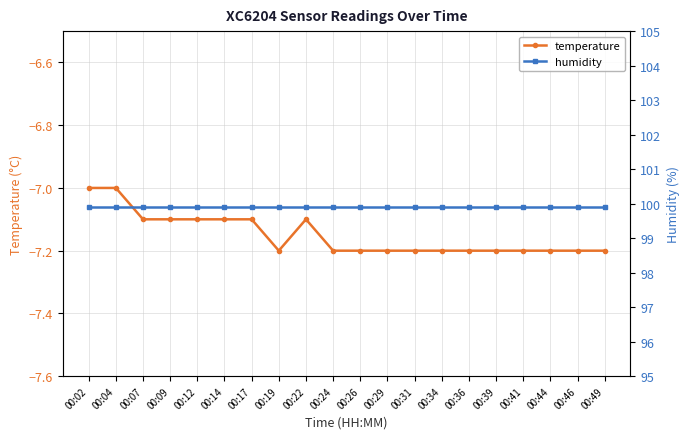

What is the value of the humidity point at the 19th from the left?

99.9